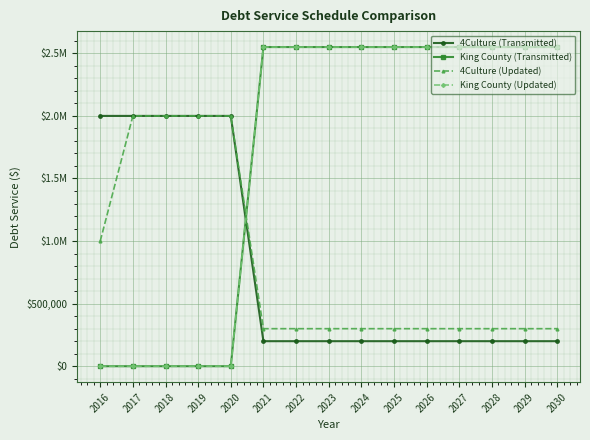

Does the chart have visible grid lines?

Yes